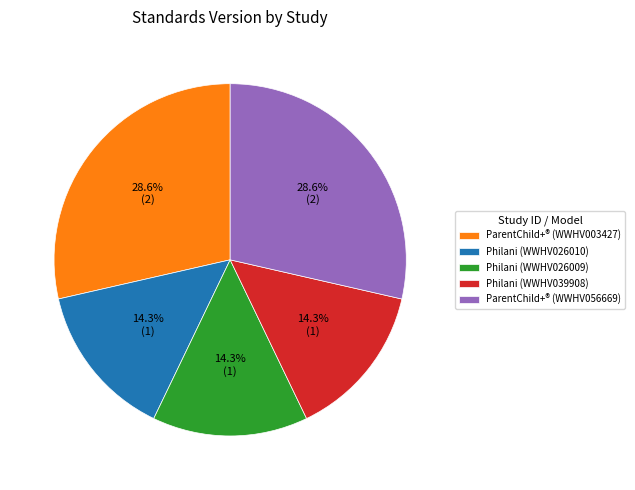

Combined, what portion of the pie is Philani (WWHV039908) and ParentChild+® (WWHV003427)?

42.9%